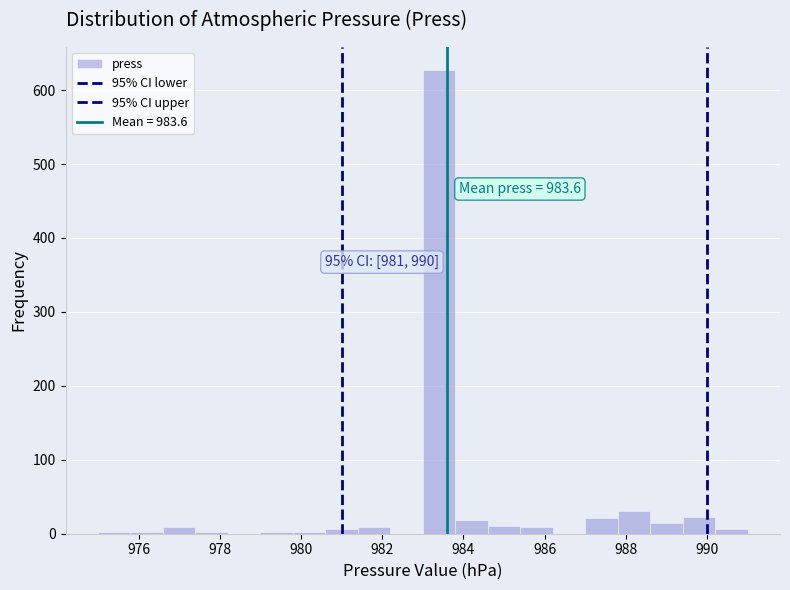

Over which range of the x-axis is the bar tallest?

983.0 to 983.8